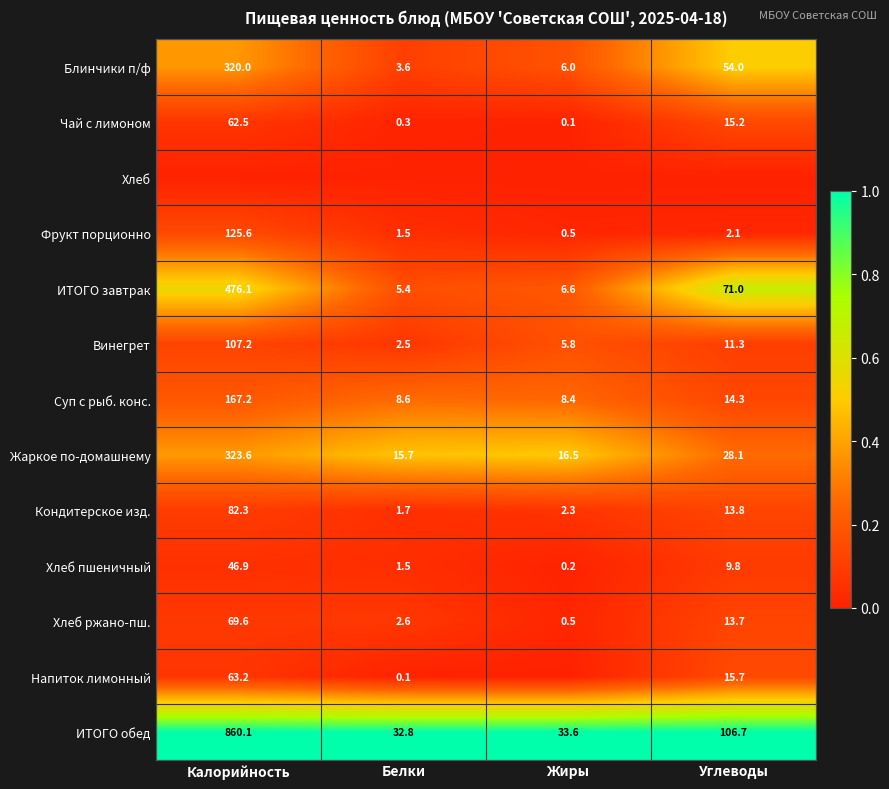

Where is ИТОГО обед nearest to the value 446?

Углеводы